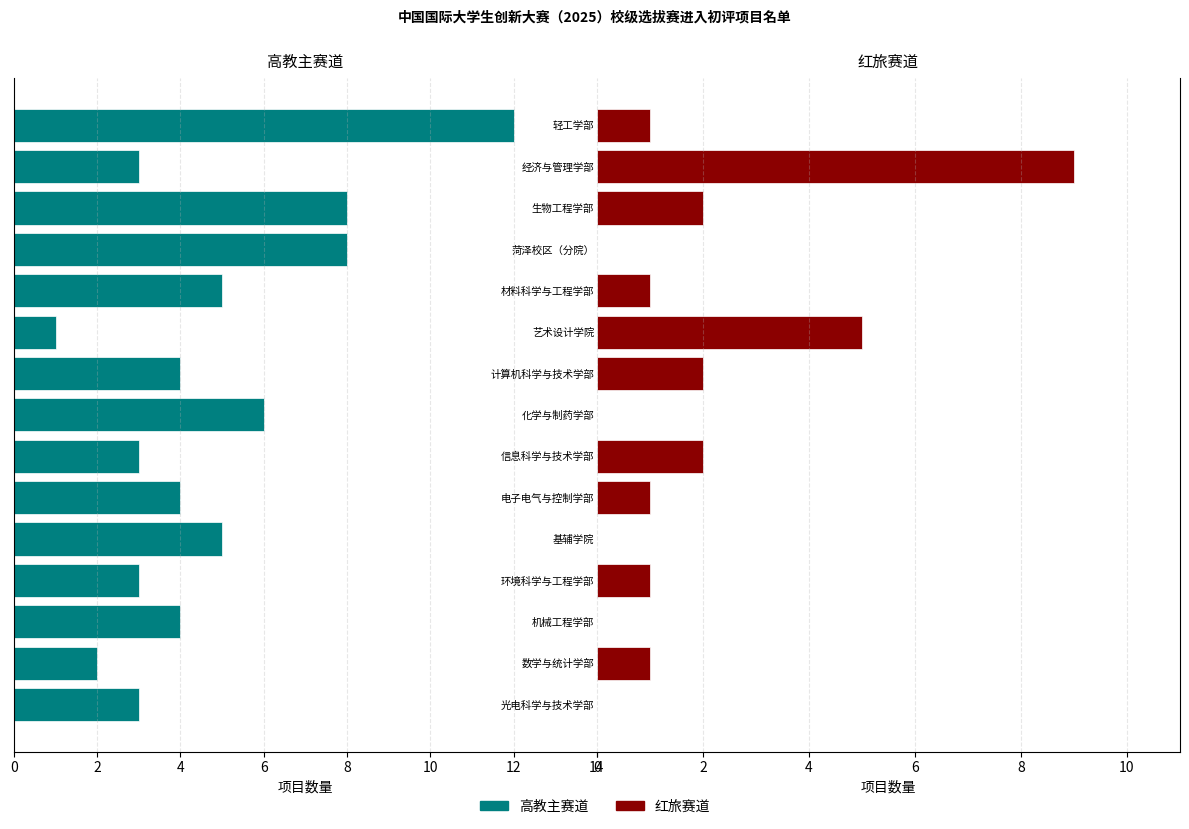

What is the value of the 红旅赛道 bar at the 14th from the left?

9